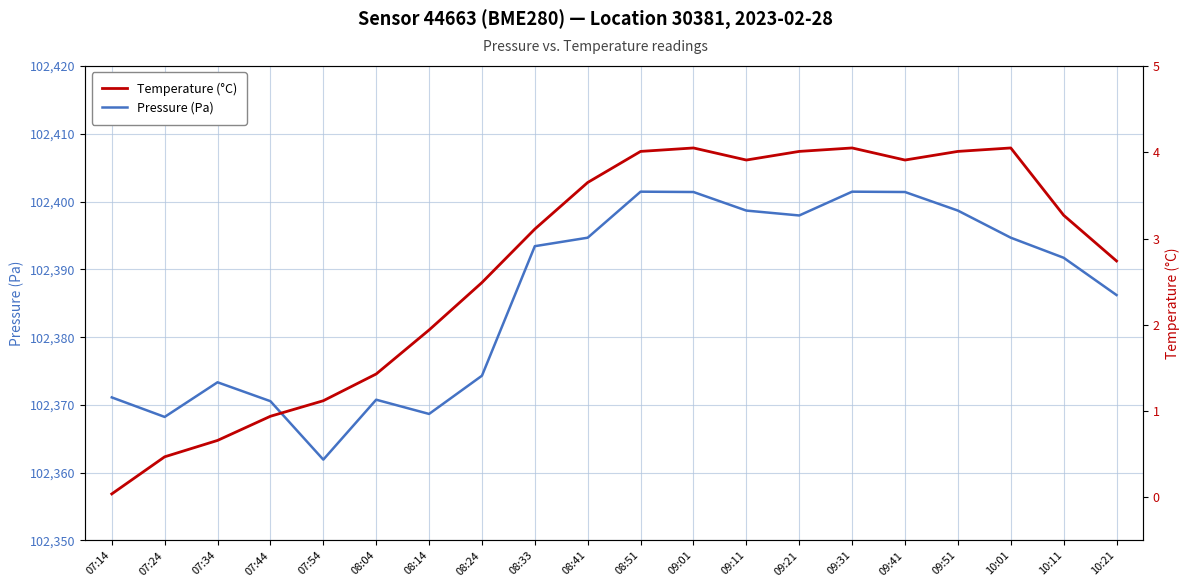

Where is the first local maximum for Pressure (Pa)?

07:34